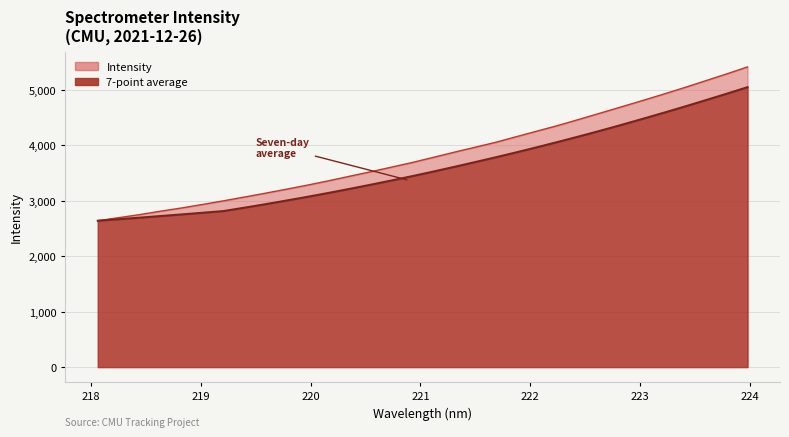

What is the change in value from 220.7354 to 223.5987?

+1559.6